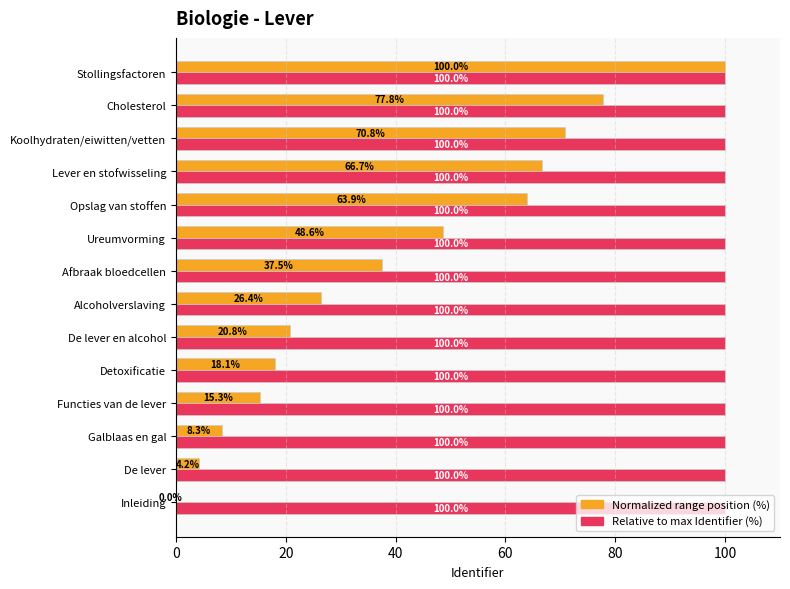

How many positive values does the Normalized range position (%) series have?

13